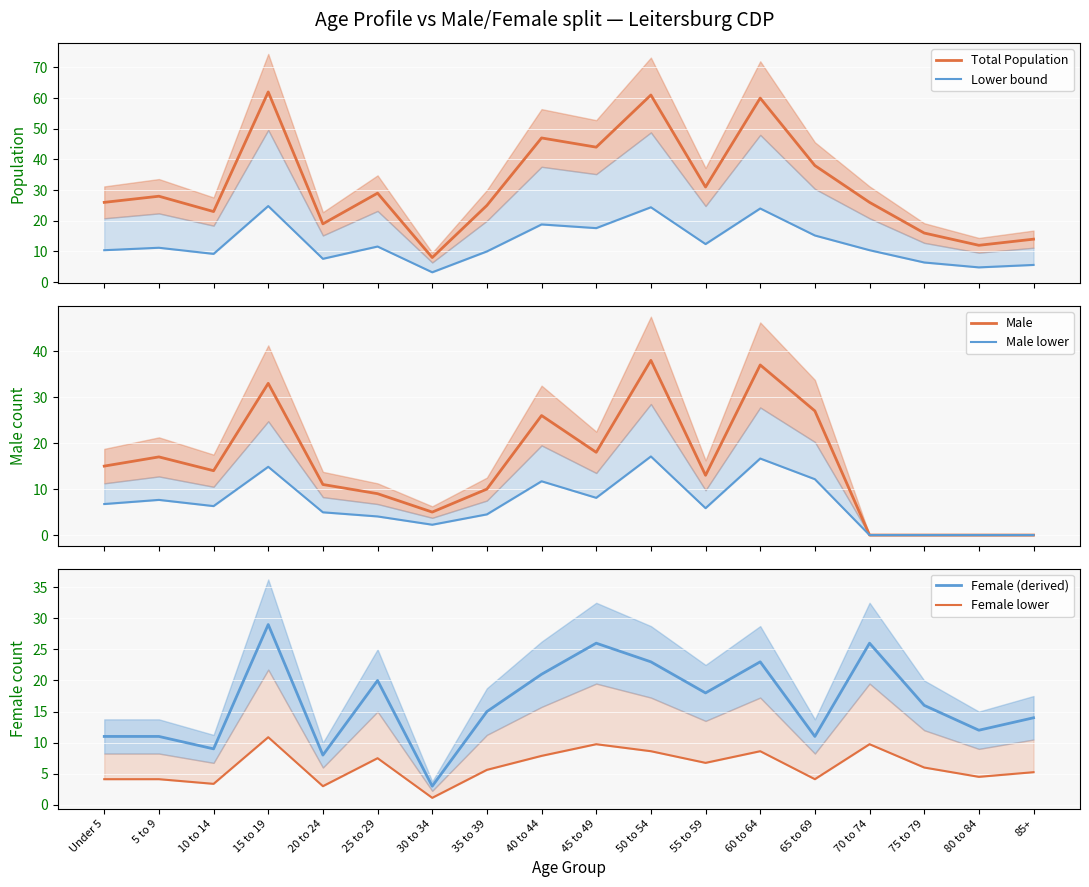

What is the difference between the Male lower values at 15 to 19 and 5 to 9?

7.2